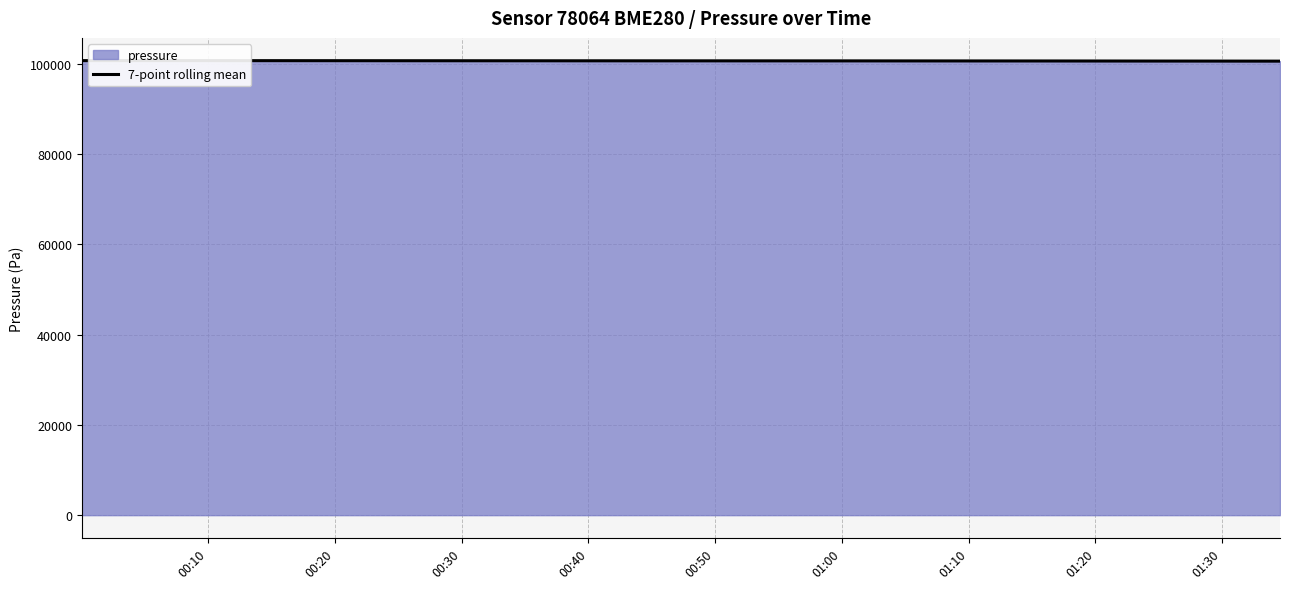

Does the chart display data point markers on the line(s)?

No